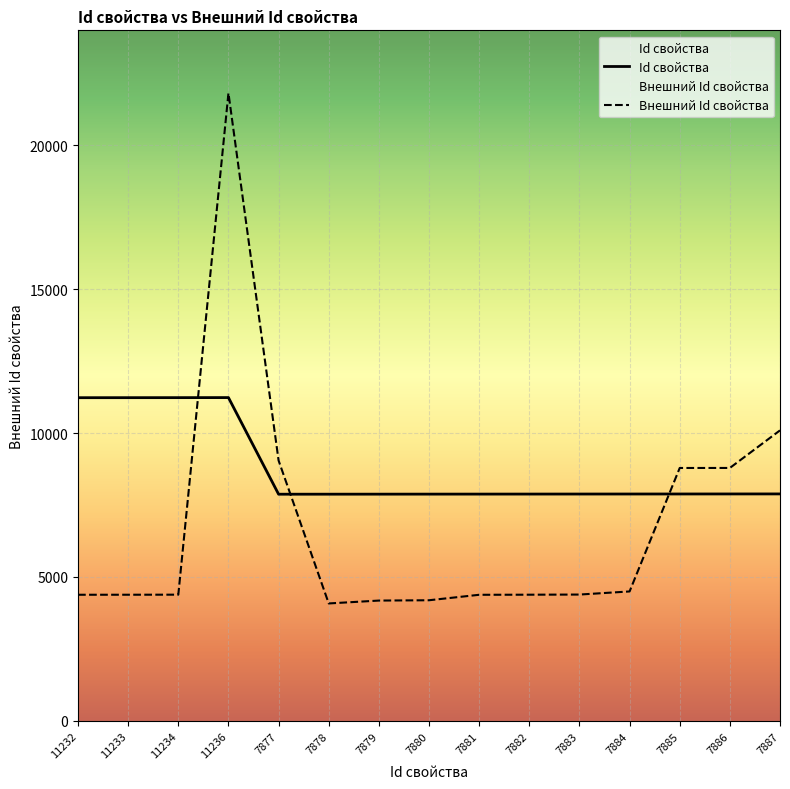

Which has a higher value, 7881 or 7878?

7881